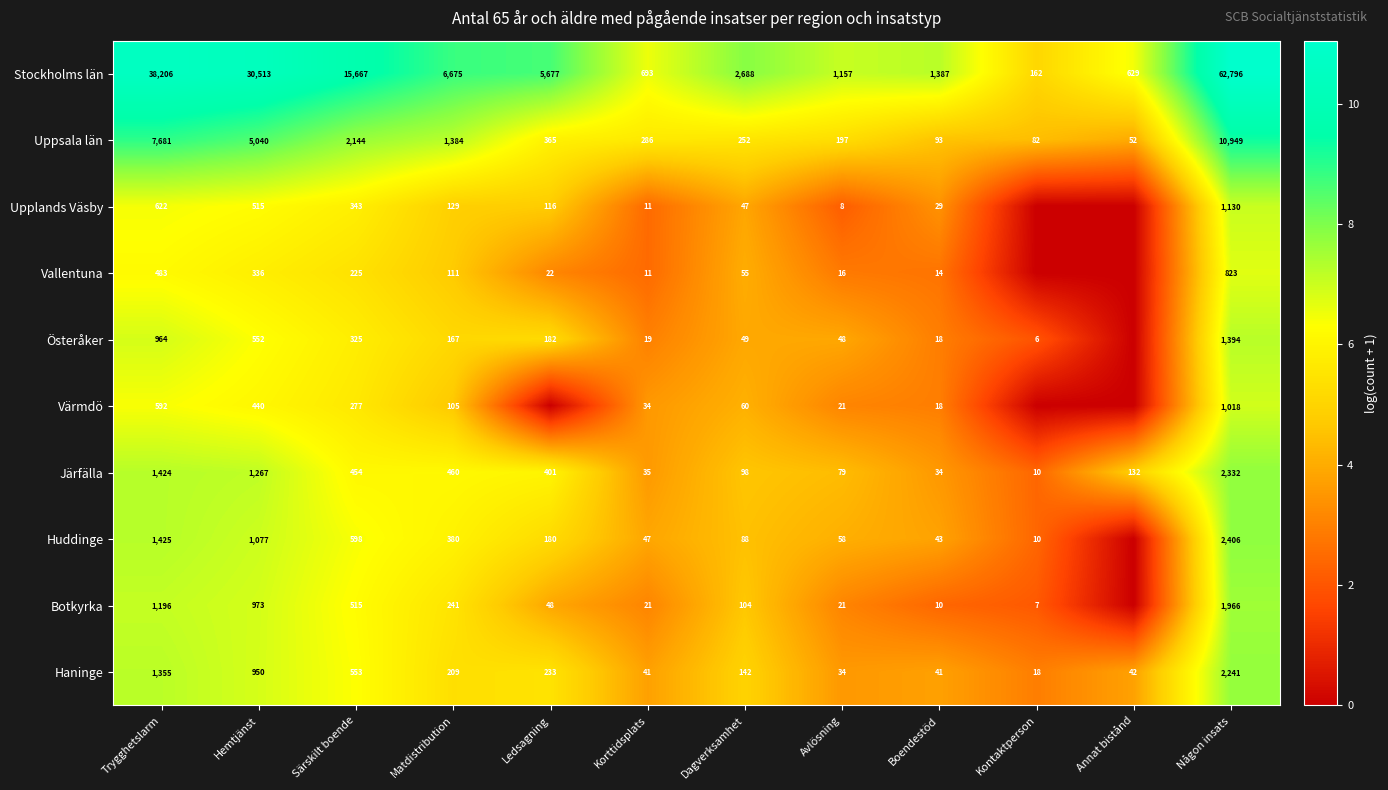

At Hemtjänst, list the series in order from largest to smallest.

Stockholms län, Uppsala län, Järfälla, Huddinge, Botkyrka, Haninge, Österåker, Upplands Väsby, Värmdö, Vallentuna